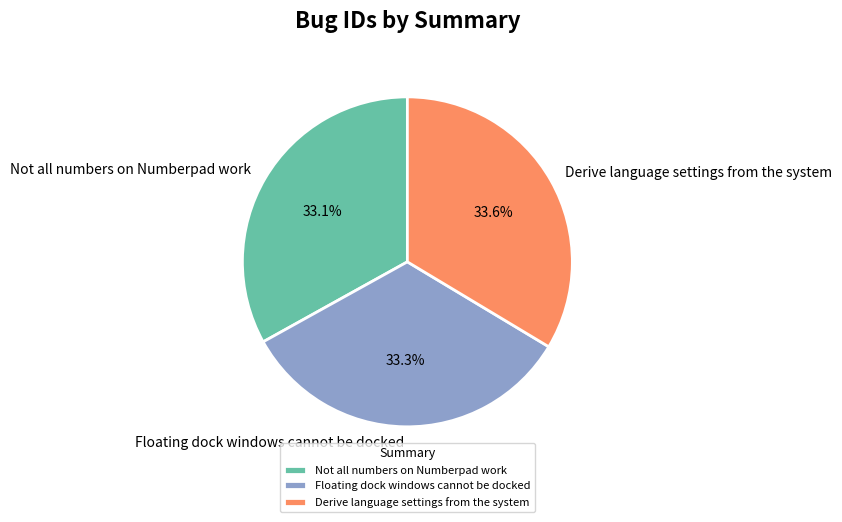

Is Floating dock windows cannot be docked the majority of the pie?

No